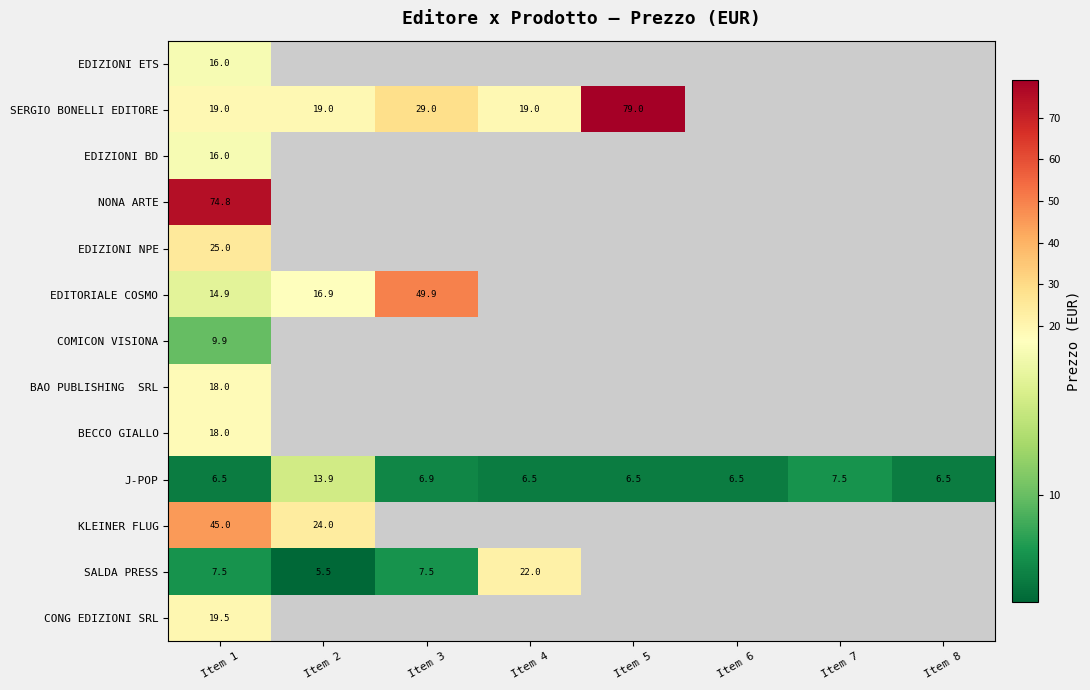

At which category is the sum across all series the highest?

Item 1